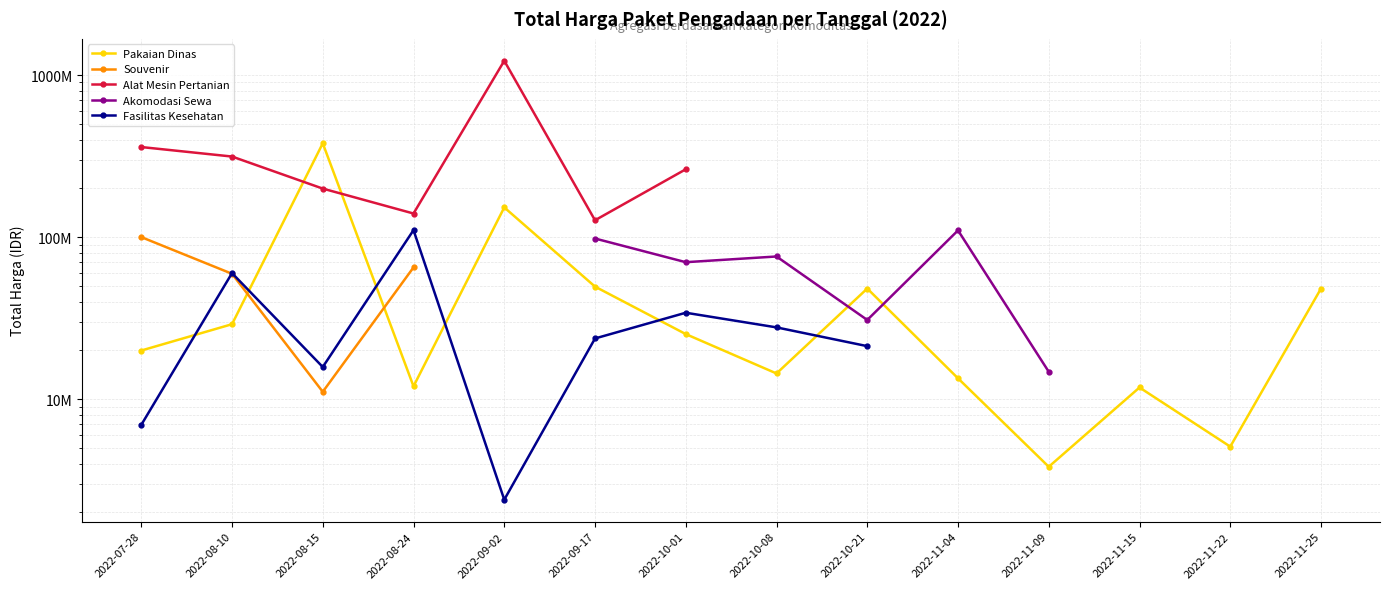

At which label does Akomodasi Sewa reach its minimum?

2022-07-28